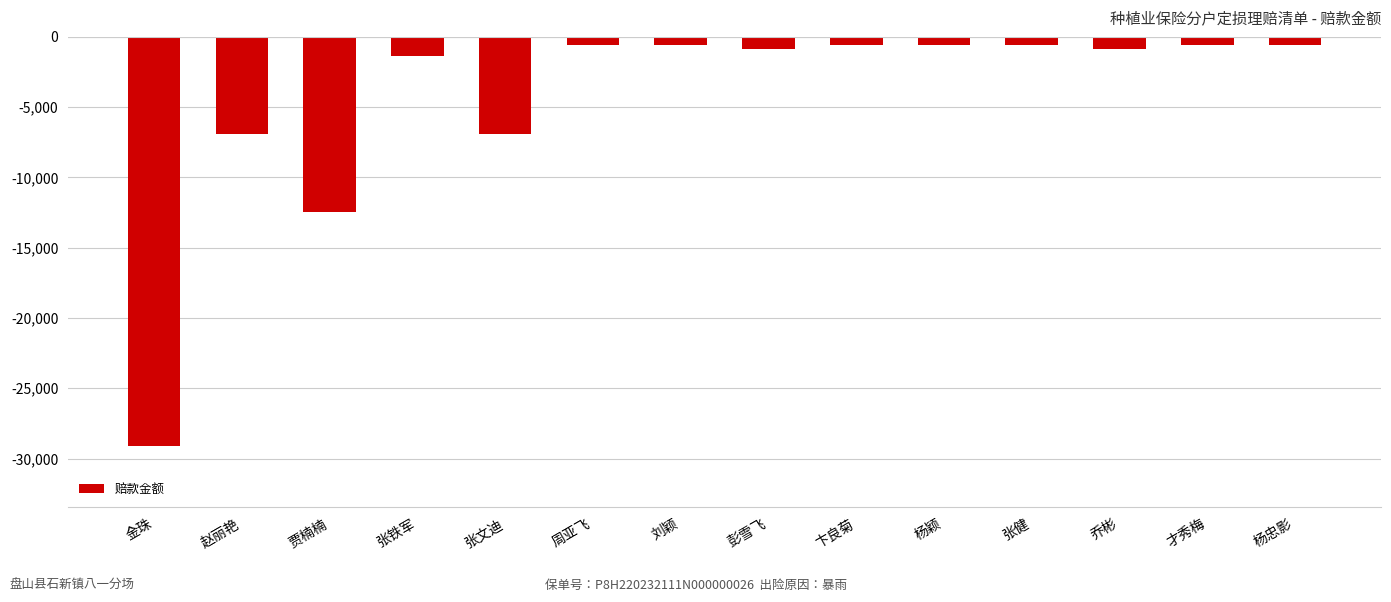

What is the label of the 8th bar from the left?

彭雪飞